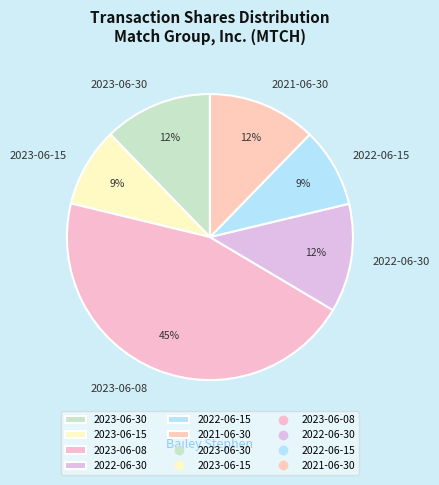

Is there any slice that represents more than half of the pie?

No